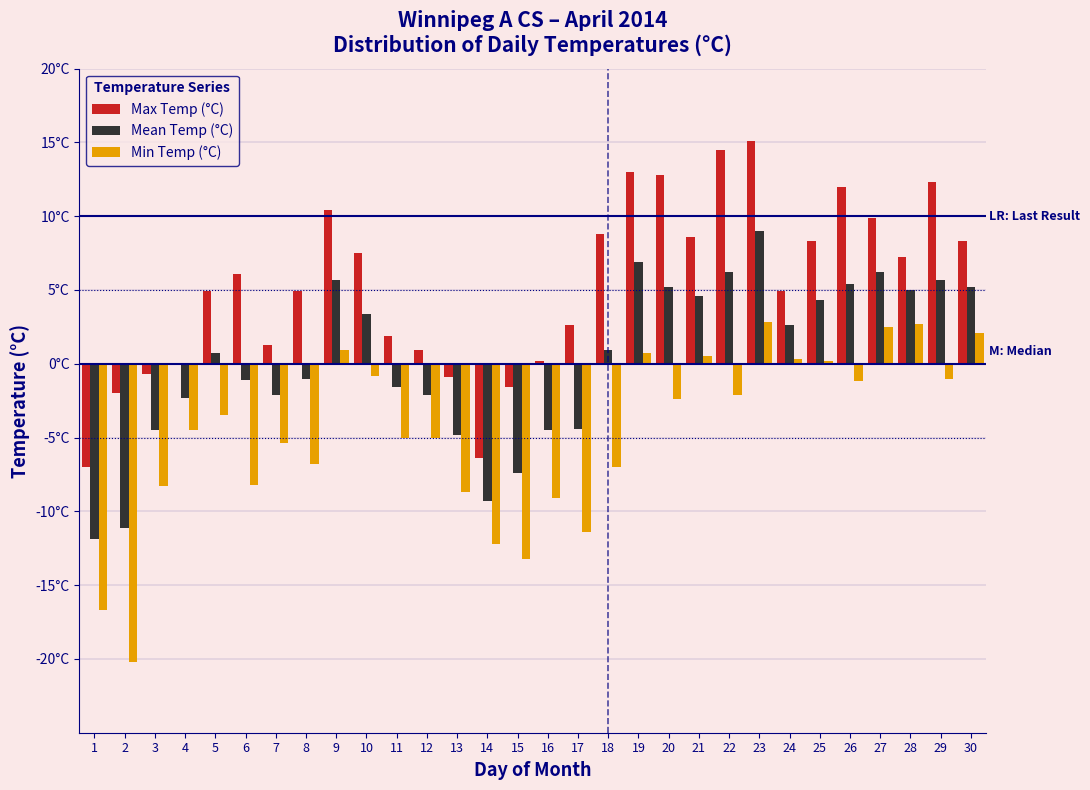

Does the chart contain stacked bars?

No